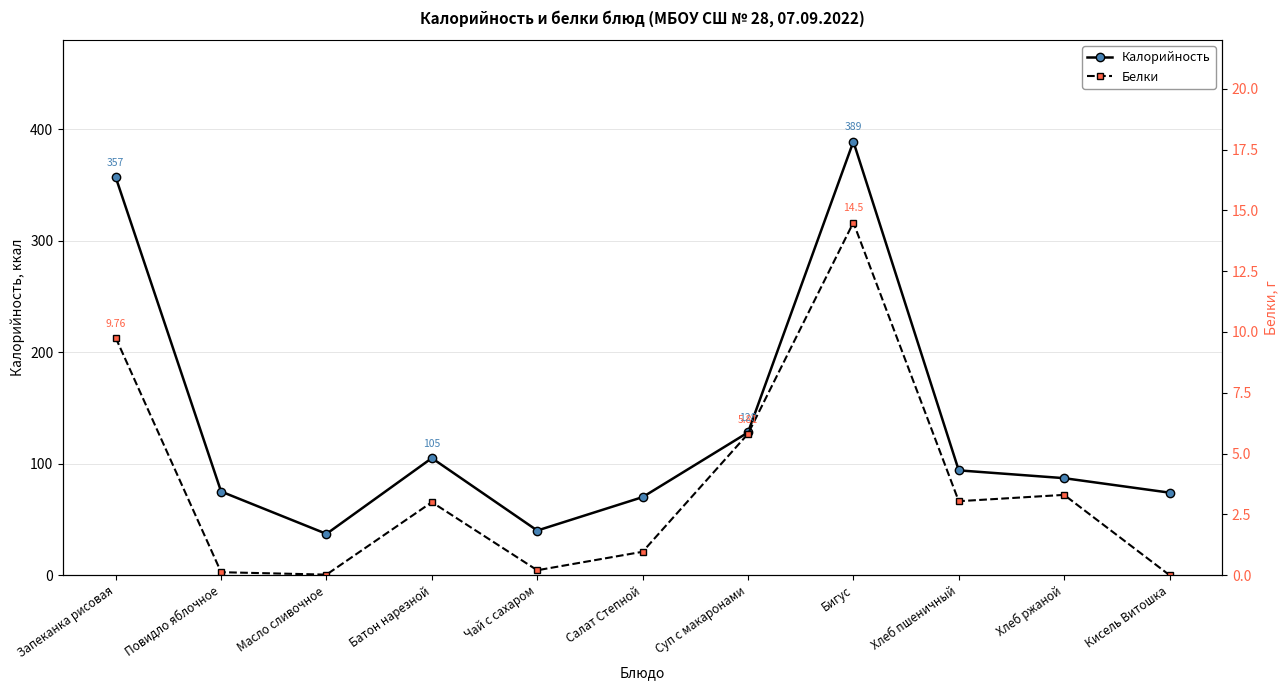

What is the sum of the Калорийность values at Суп с макаронами and Чай с сахаром?

168